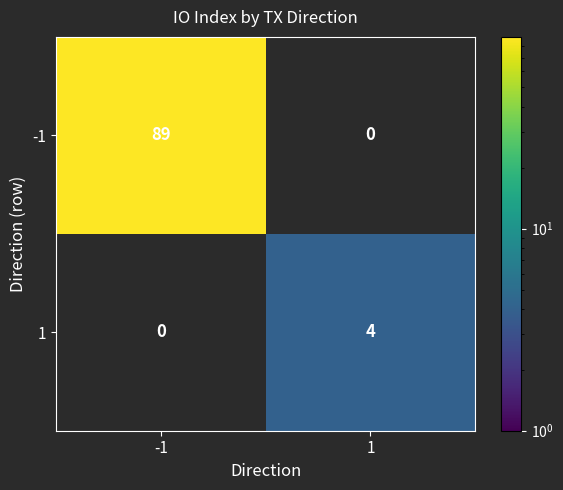

Rank the series by their average value, from highest to lowest.

-1, 1